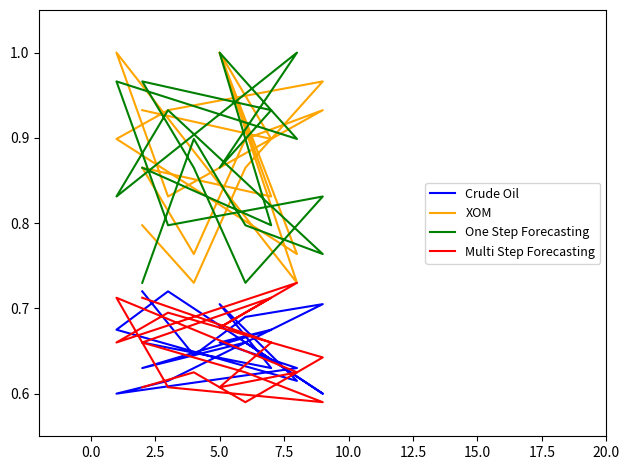

True or false: One Step Forecasting and Crude Oil intersect in this chart.

False